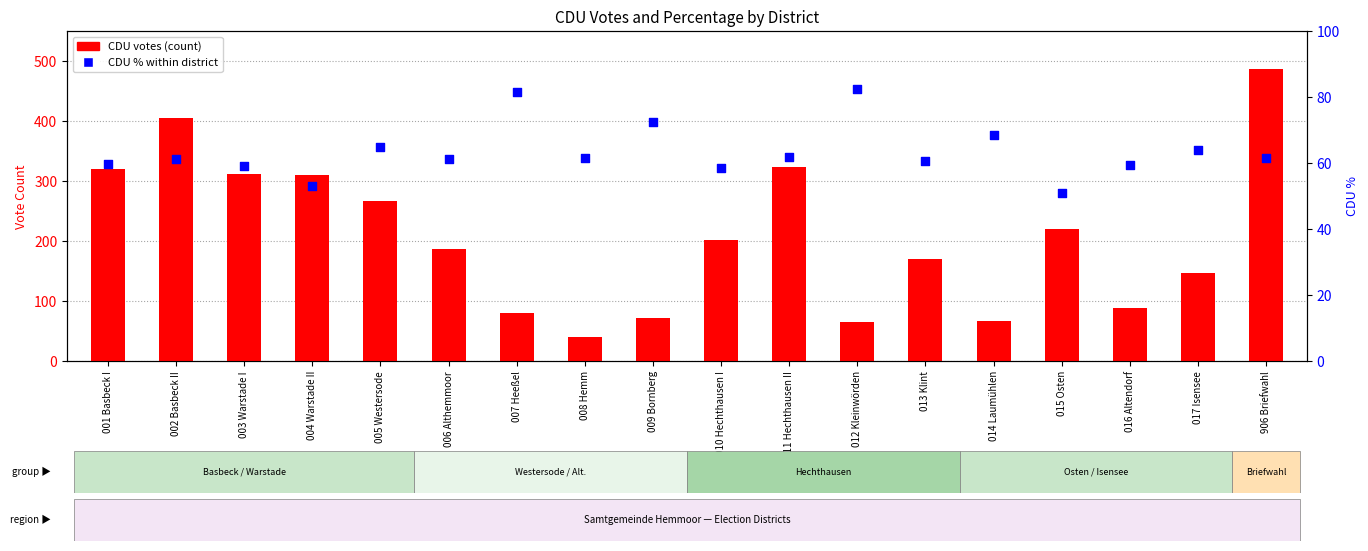

Which series contains the lowest Y value?

CDU votes (count)